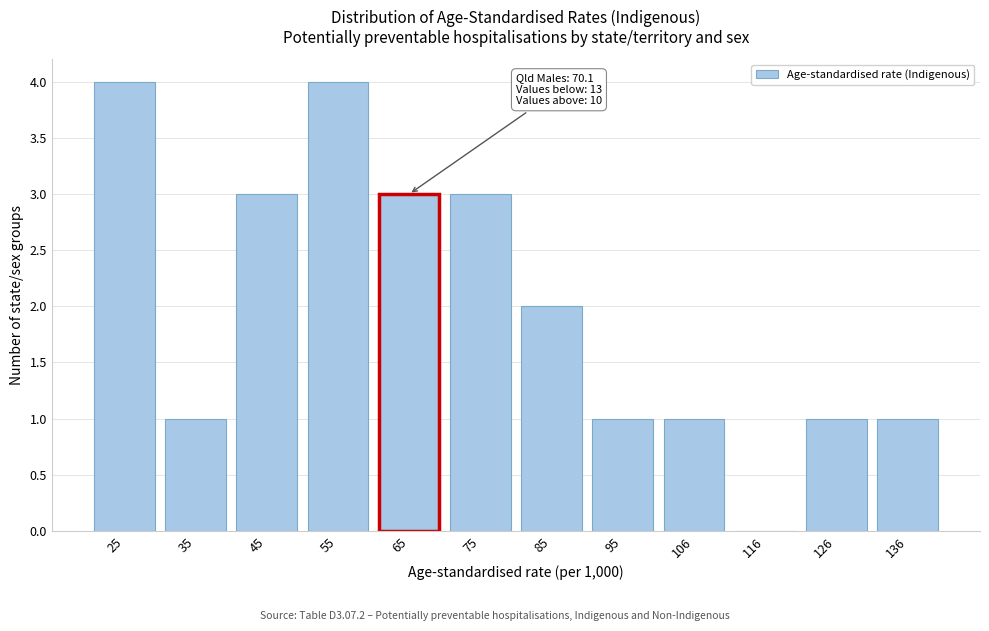

Reading left to right, what are all the values shown in this chart?

25=4	35=1	45=3	55=4	65=3	75=3	85=2	95=1	106=1	116=0	126=1	136=1